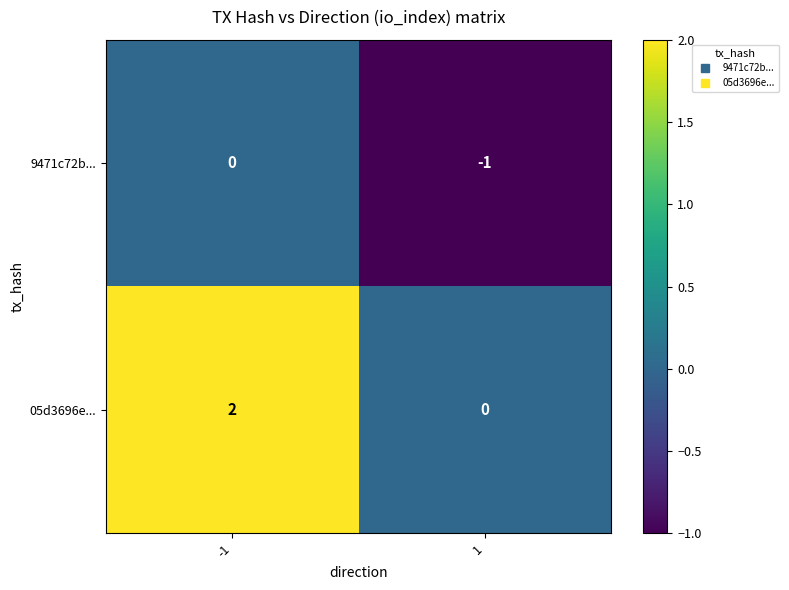

Reading right to left, what are all the values shown in this chart?

9471c72b...: 1=-1	-1=0
05d3696e...: 1=0	-1=2